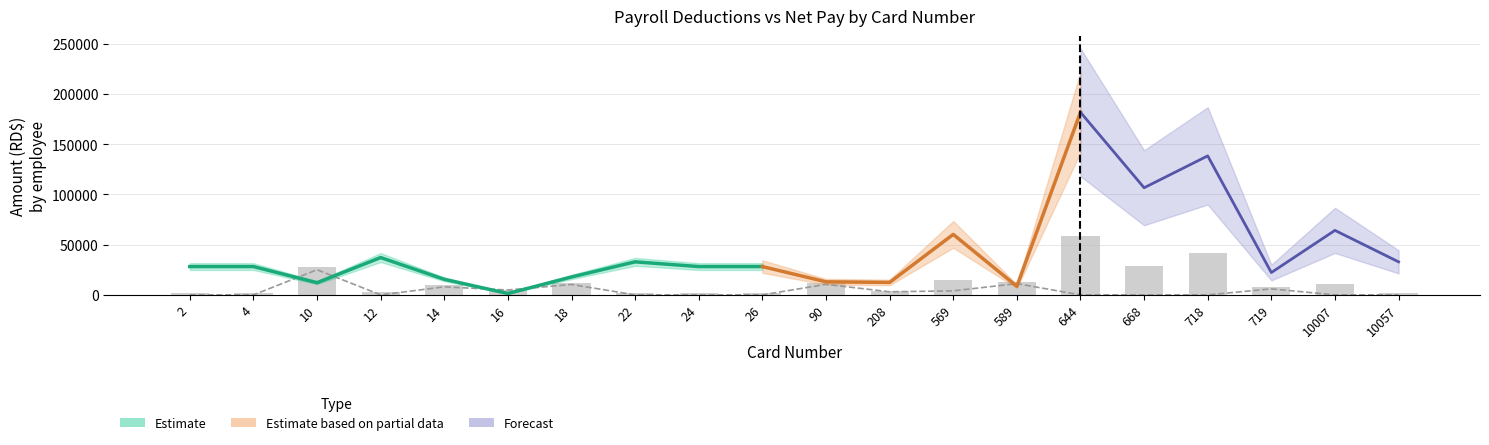

Is it true that Otros Desc. equals 1438.2 at 208?

False